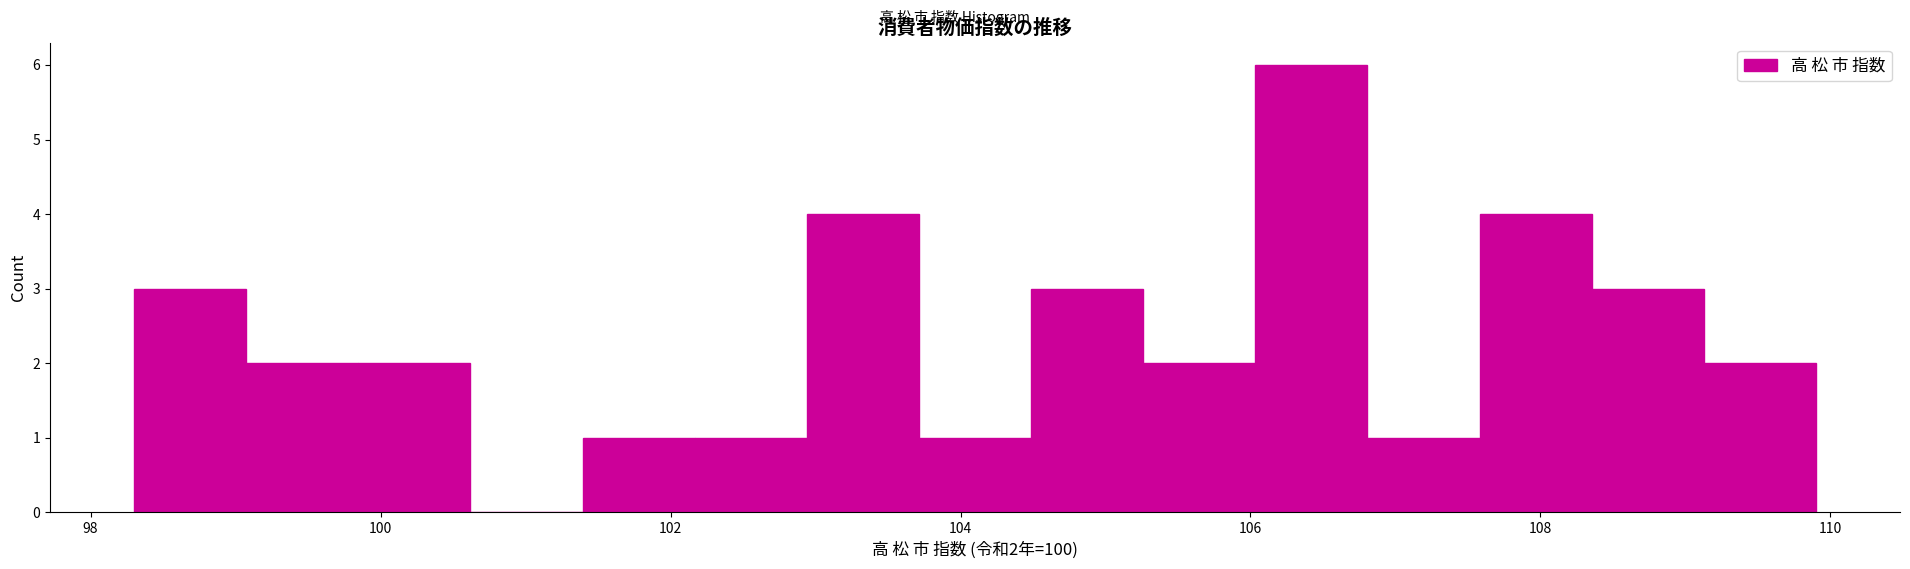

Around what value on the x-axis is the tallest bar? Give the approximate position of its centre, as read against the axis.

106.4